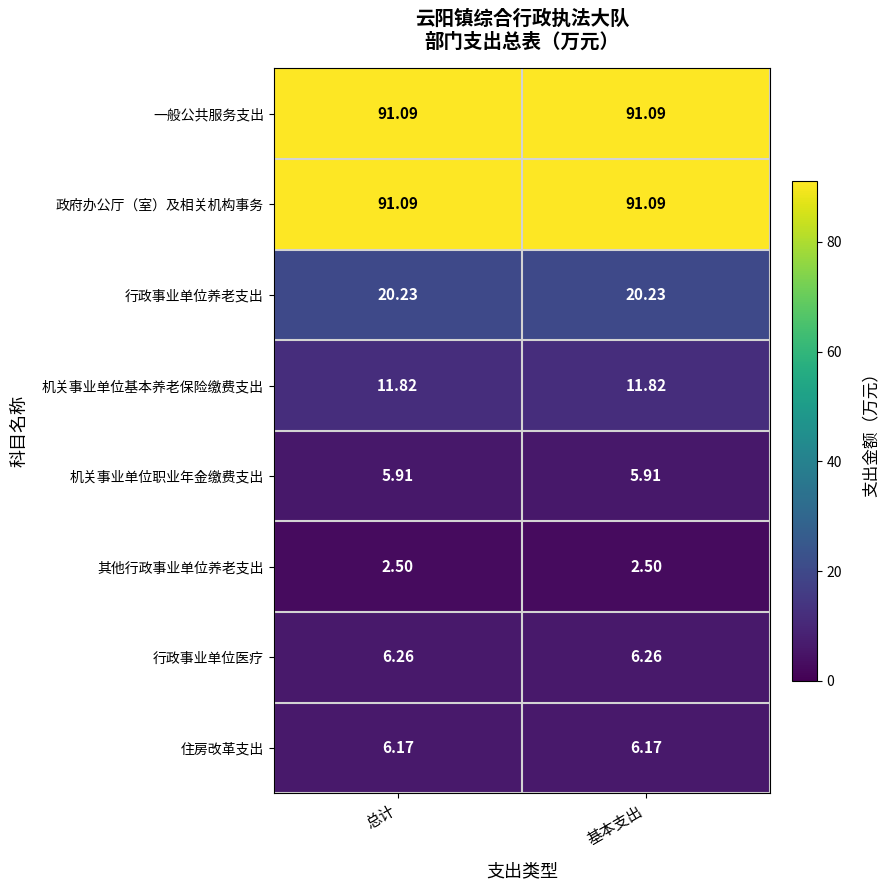

What is the total value across all series at 基本支出?

235.1